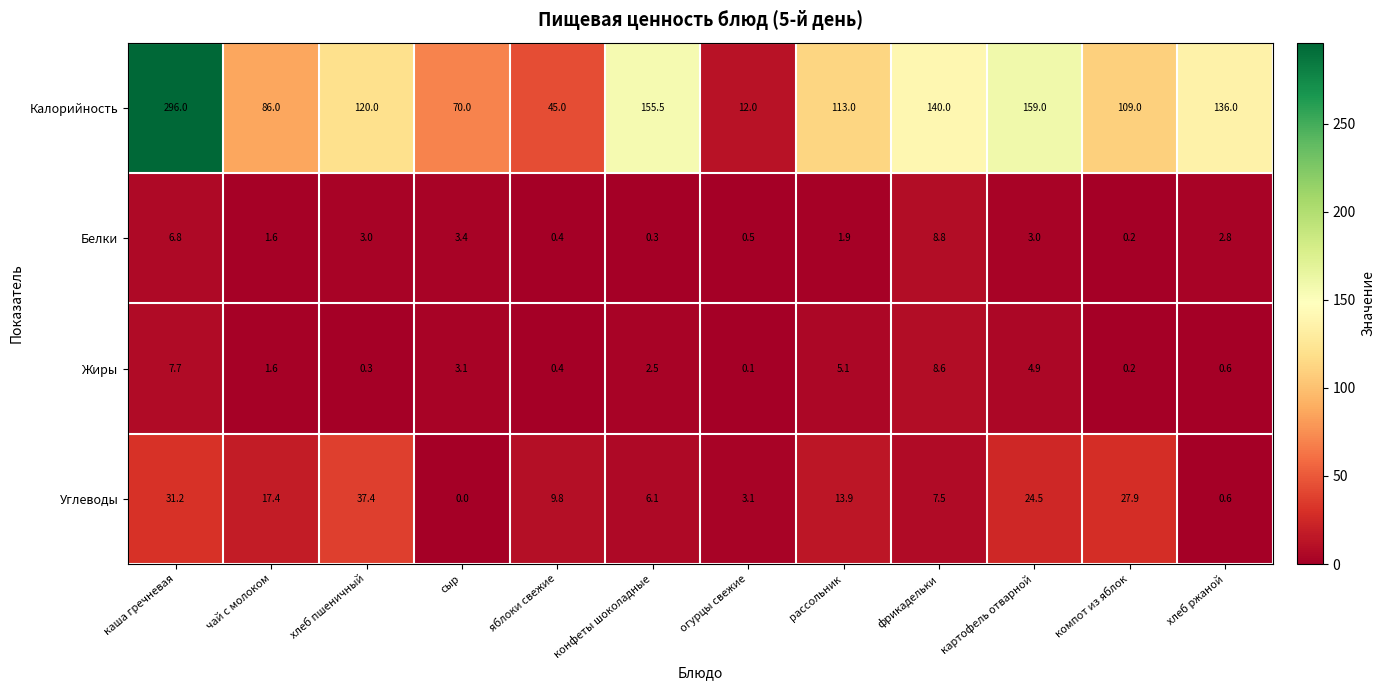

Count the number of categories in the chart.

12